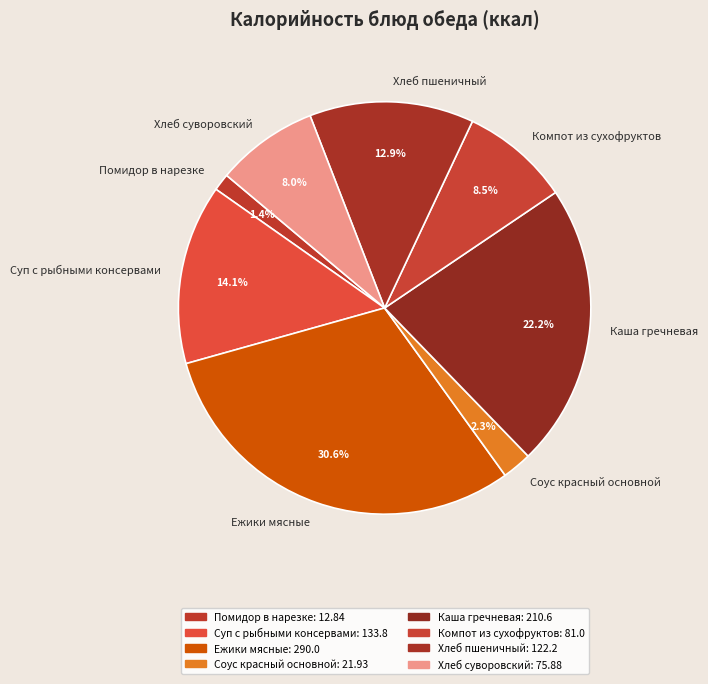

Between Хлеб суворовский and Компот из сухофруктов, which is larger?

Компот из сухофруктов